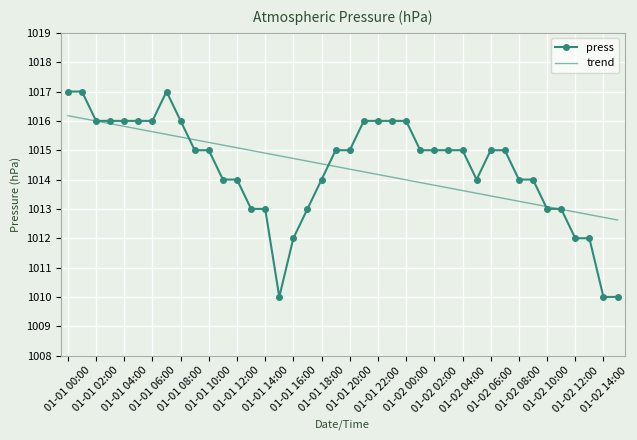

Which series has the largest range (max minus min)?

press